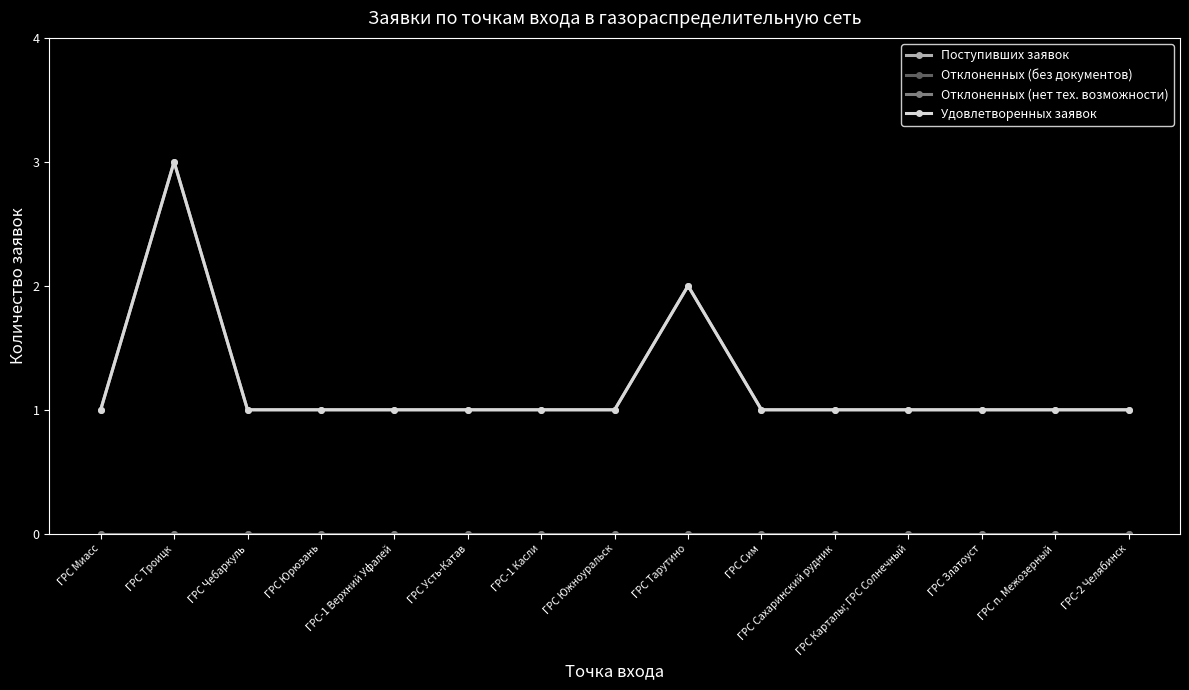

Is this an area chart (filled region under the line)?

No